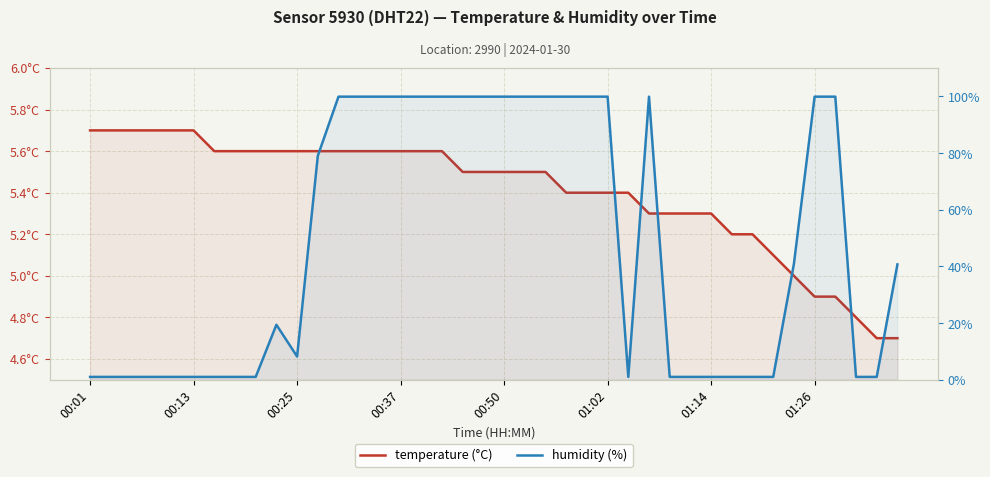

At which category is the sum across all series the highest?

12